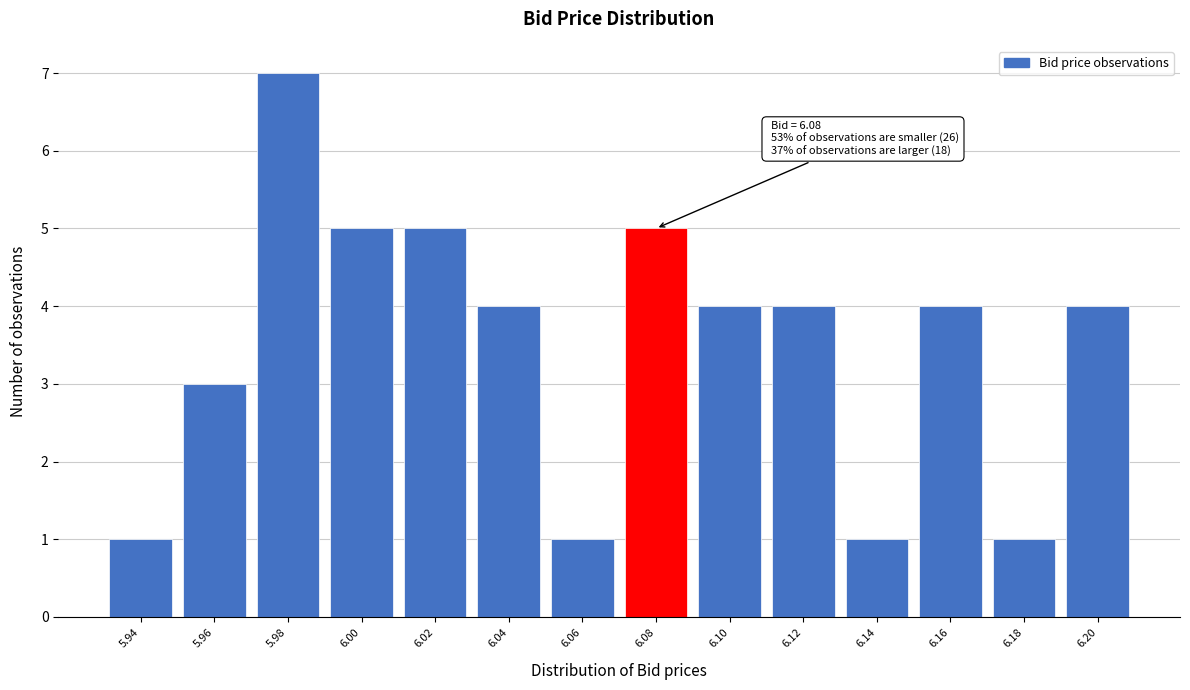

Reading right to left, what are all the values shown in this chart?

4	1	4	1	4	4	5	1	4	5	5	7	3	1